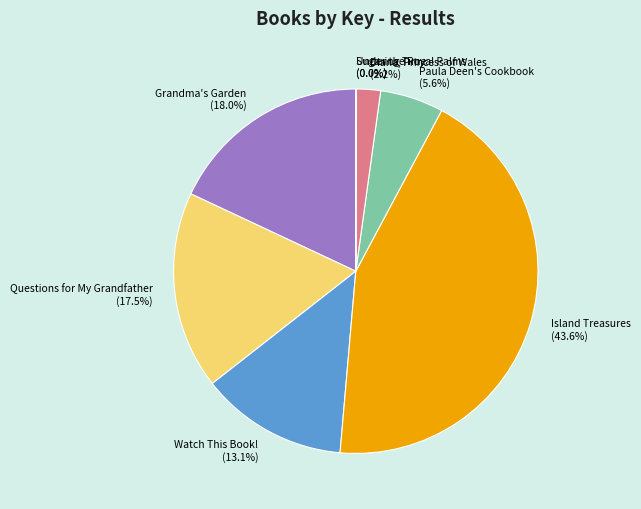

Is there a majority slice in this chart?

No